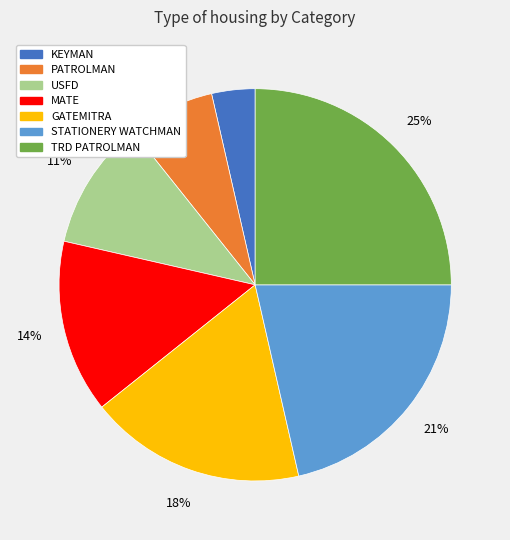

How many segments does this pie chart have?

7